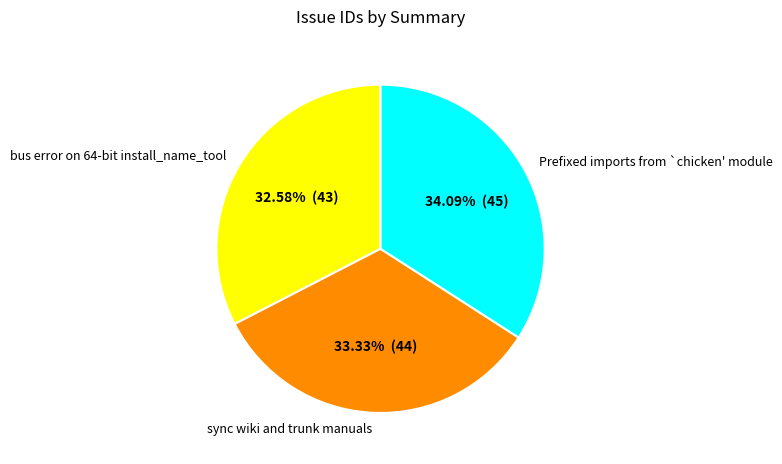

To the nearest percent, what is the difference between the largest and smallest slice percentages?

2%